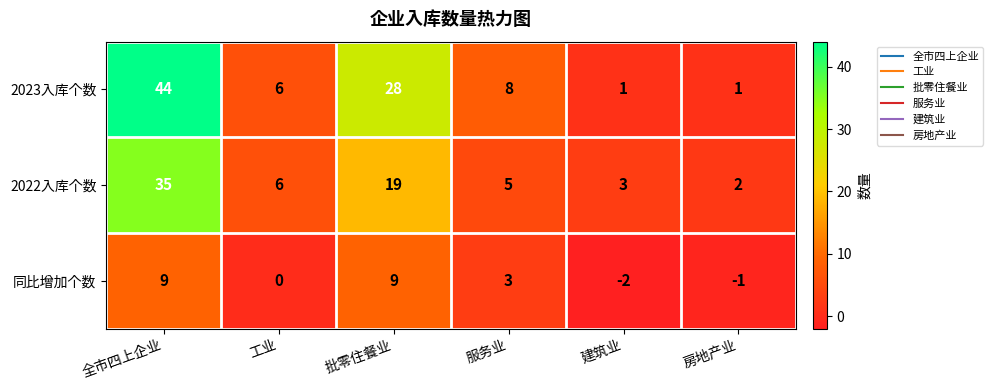

What is the maximum value shown in the chart?

44